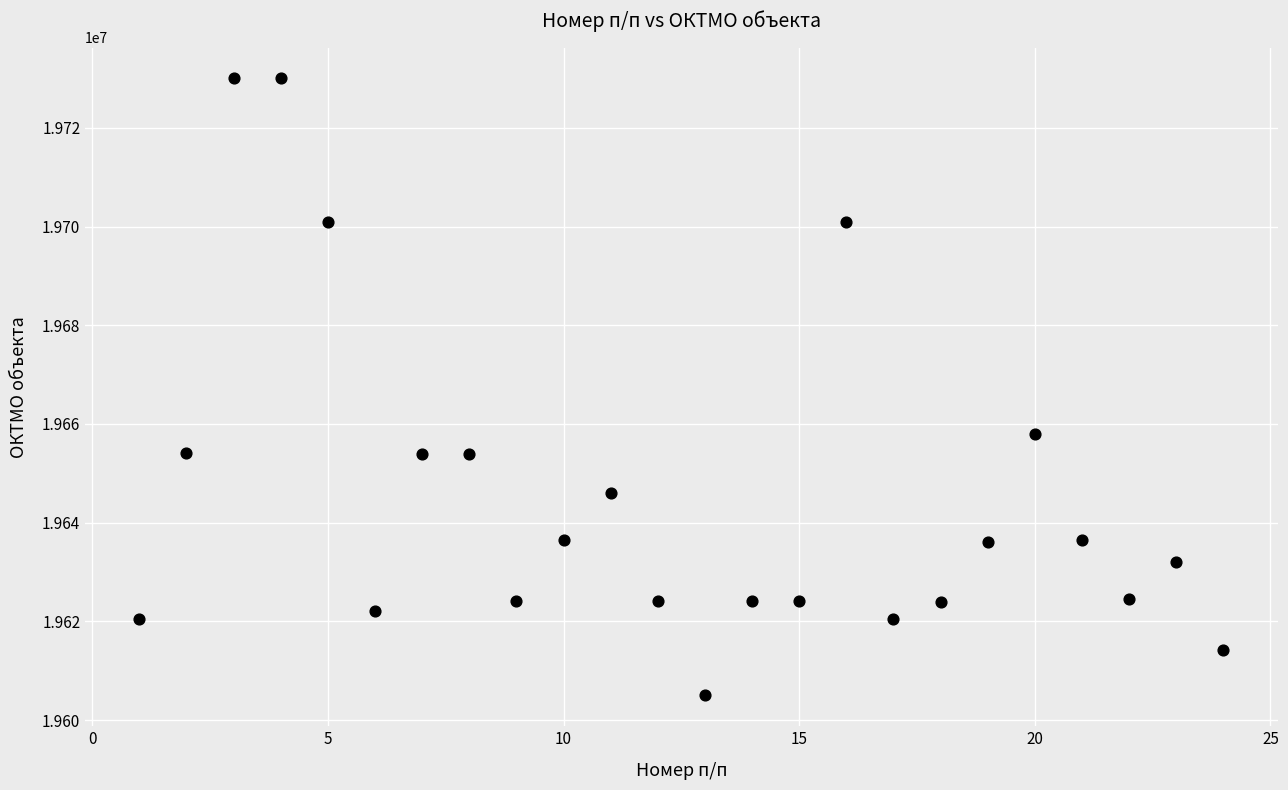

What is the range of X values (max minus min)?

23